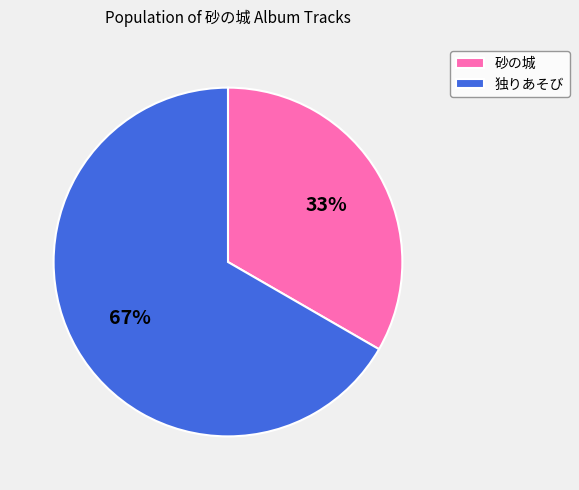

Is it true that 砂の城 is 22% of the pie?

False